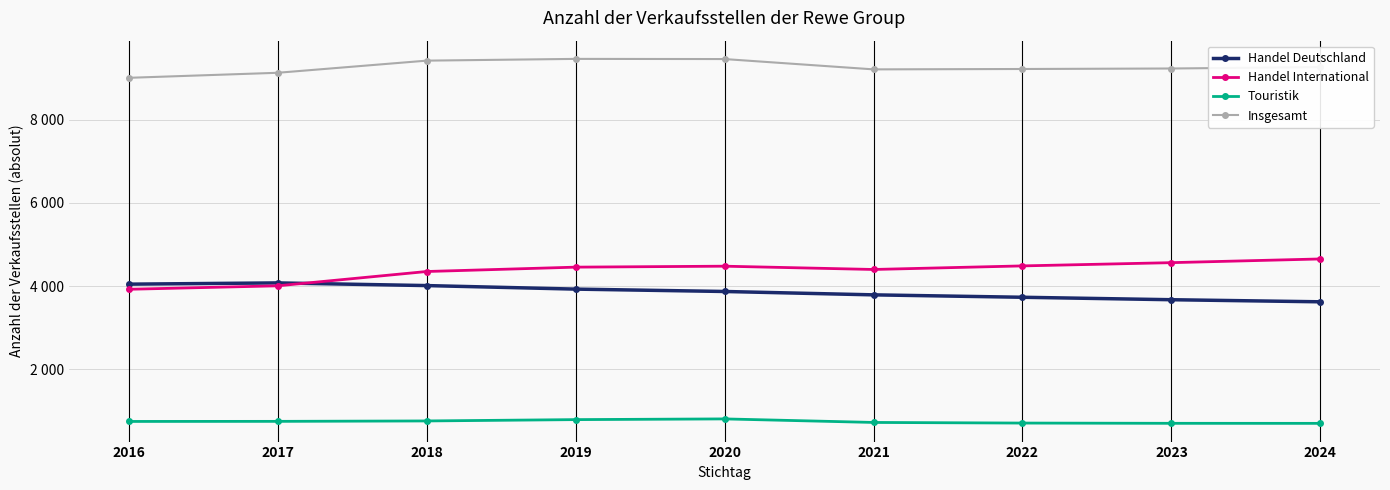

What are all the series names shown in the legend?

Handel Deutschland, Handel International, Touristik, Insgesamt